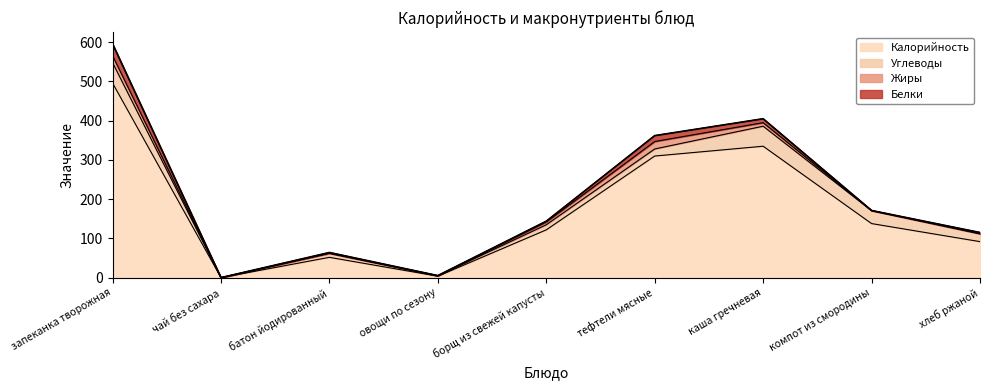

At which label does Калорийность reach its minimum?

чай без сахара